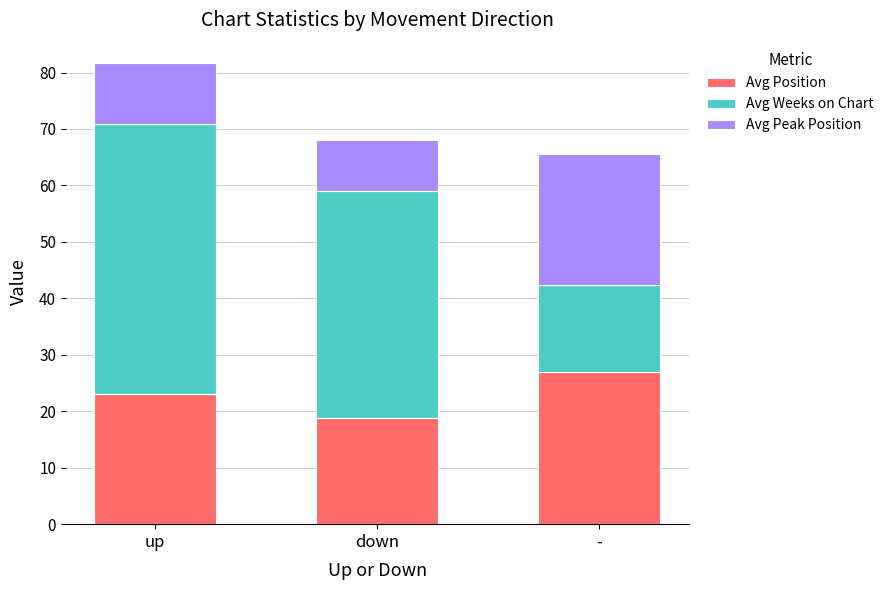

What is the minimum value for Avg Position?

18.8